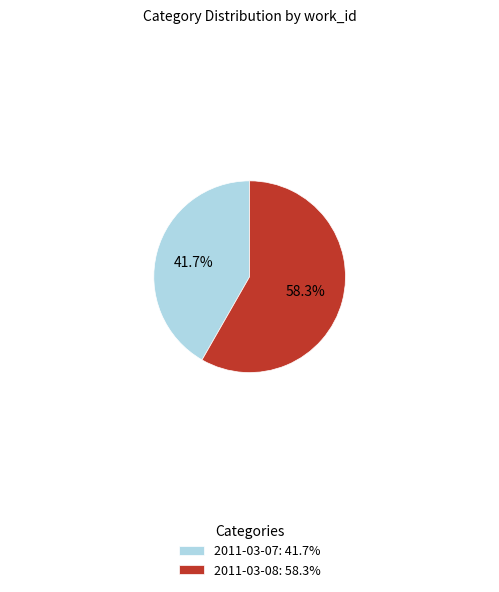

Which has a higher value, 2011-03-08 or 2011-03-07?

2011-03-08